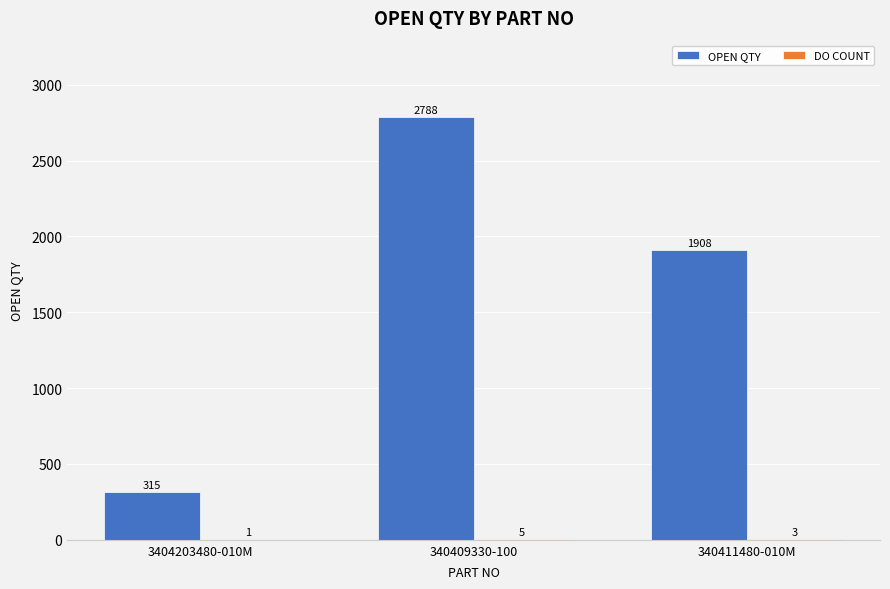

How many distinct data groups are displayed?

2